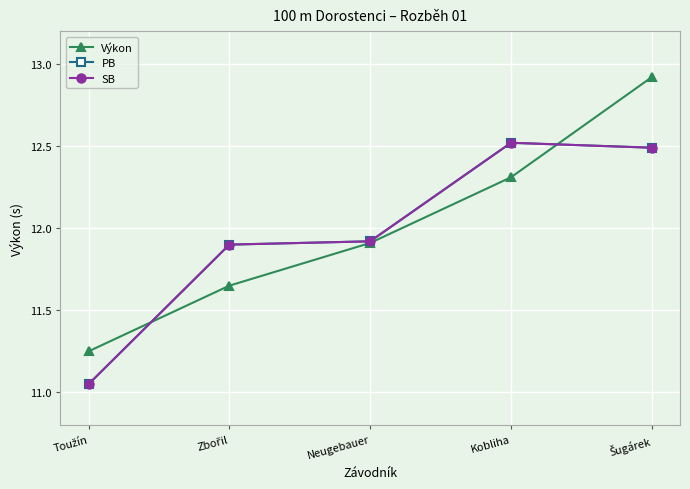

Rank the series at Toužín from lowest to highest value.

PB, SB, Výkon